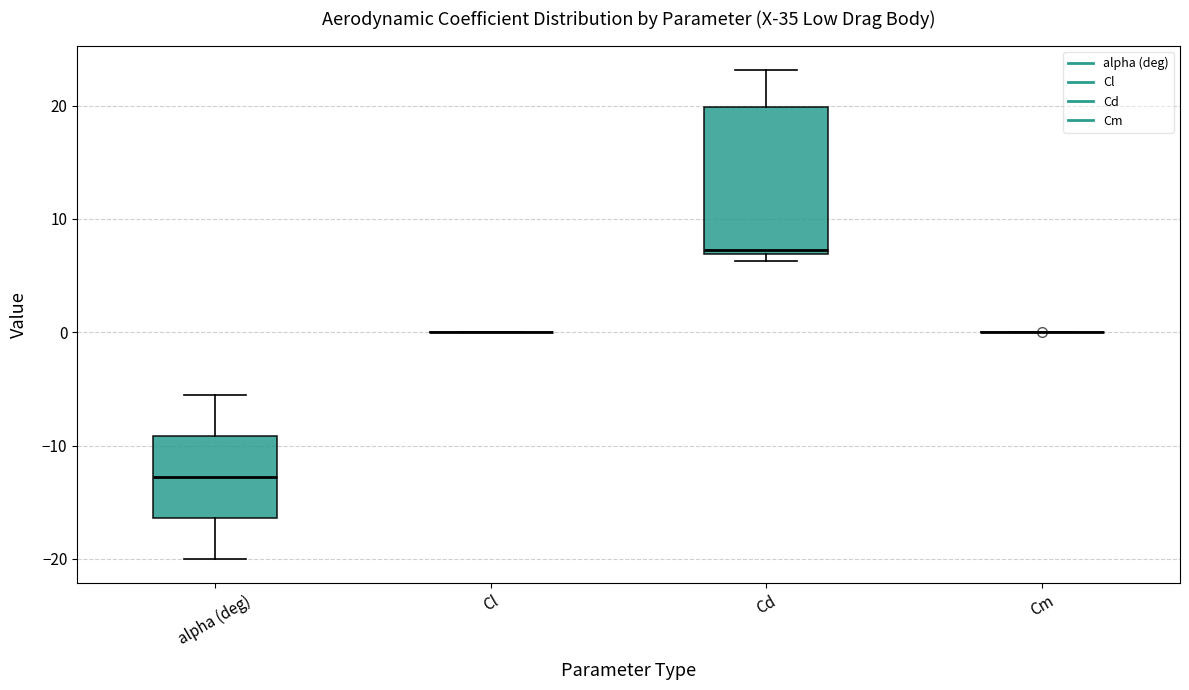

Reading left to right, transcribe this box plot: for each box, give where its median line is, the range the box spans, and where its two whiskers end, as read against the y-axis. The values are not printed on the chart, so give them approximately, as read against the axis.

alpha (deg): median -13, box -16 to -9, whiskers -20 to -5
Cl: box collapsed to a line at 0, whiskers 0 to 0
Cd: median 7 (just above the box's lower edge), box 7 to 20, whiskers 6 to 23
Cm: box collapsed to a line at 0, whiskers 0 to 0